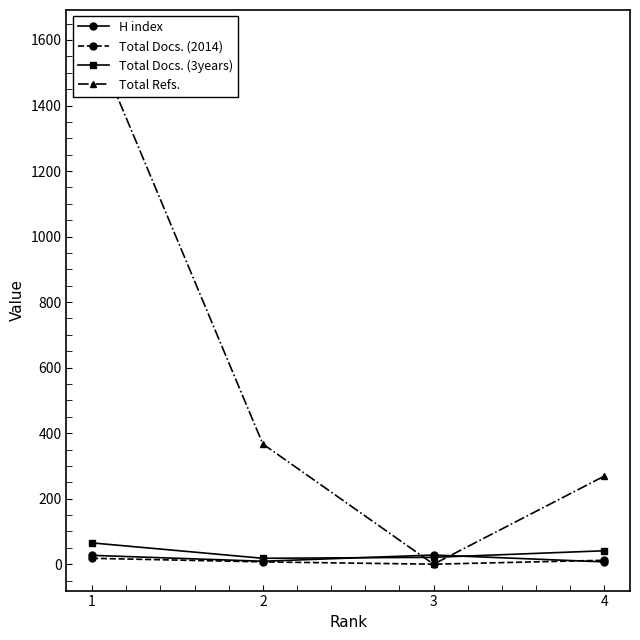

What is the difference between the maximum and minimum values in the Total Docs. (2014) series?

18